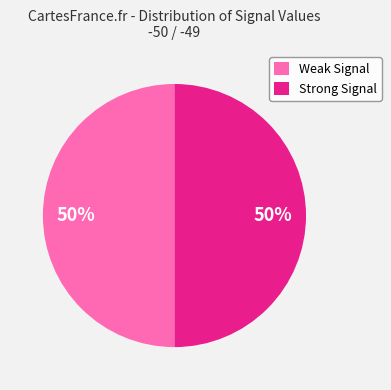

How many segments does this pie chart have?

2